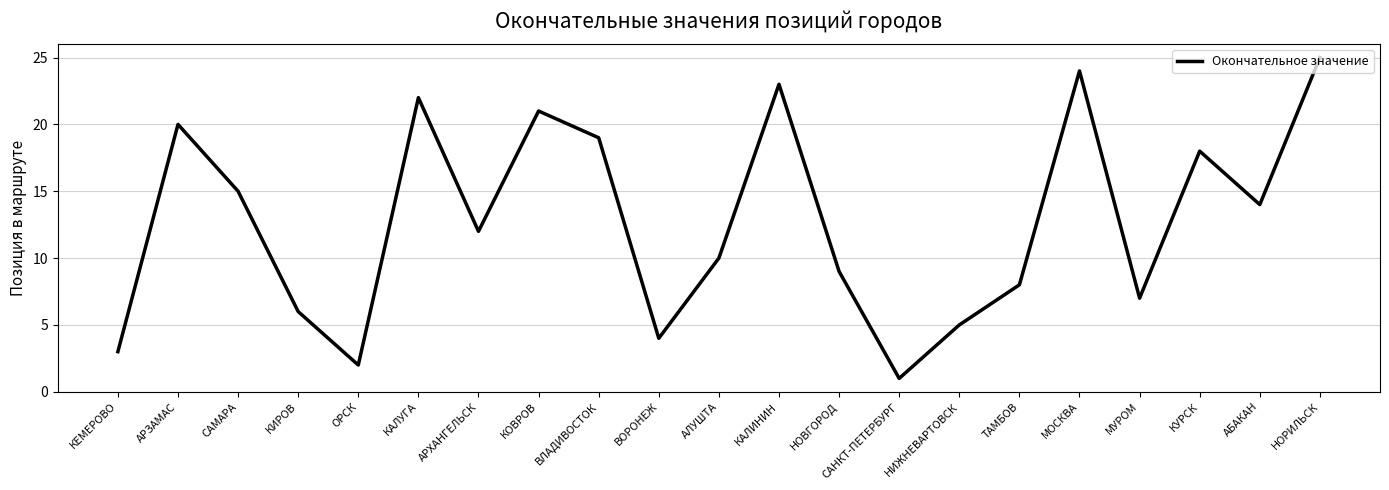

What is the approximate value at КИРОВ?

6